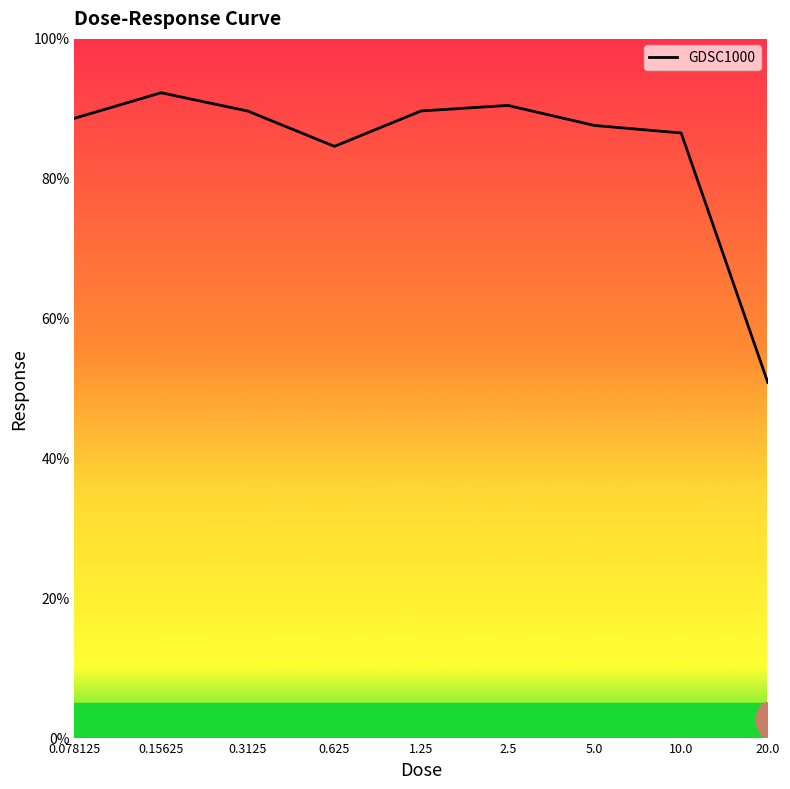

What is the difference between the maximum and minimum values?

41.4